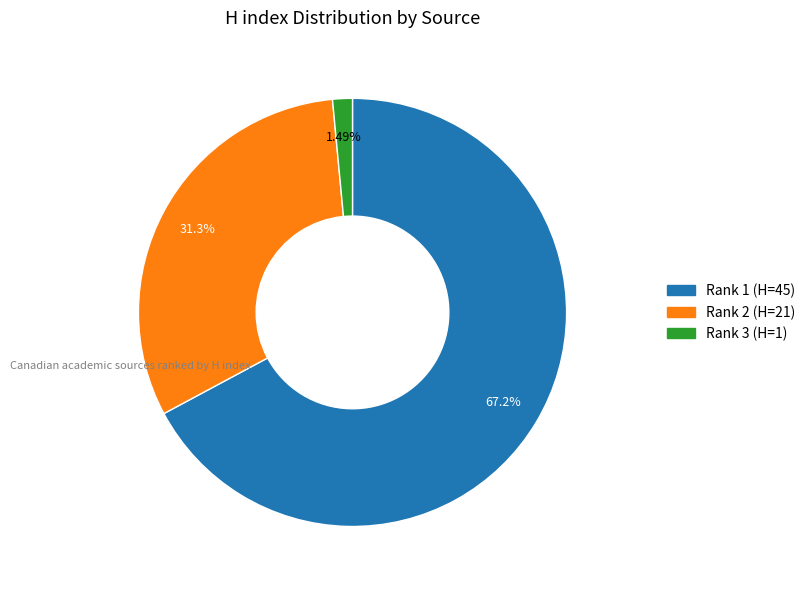

Is there any slice that represents more than half of the pie?

Yes